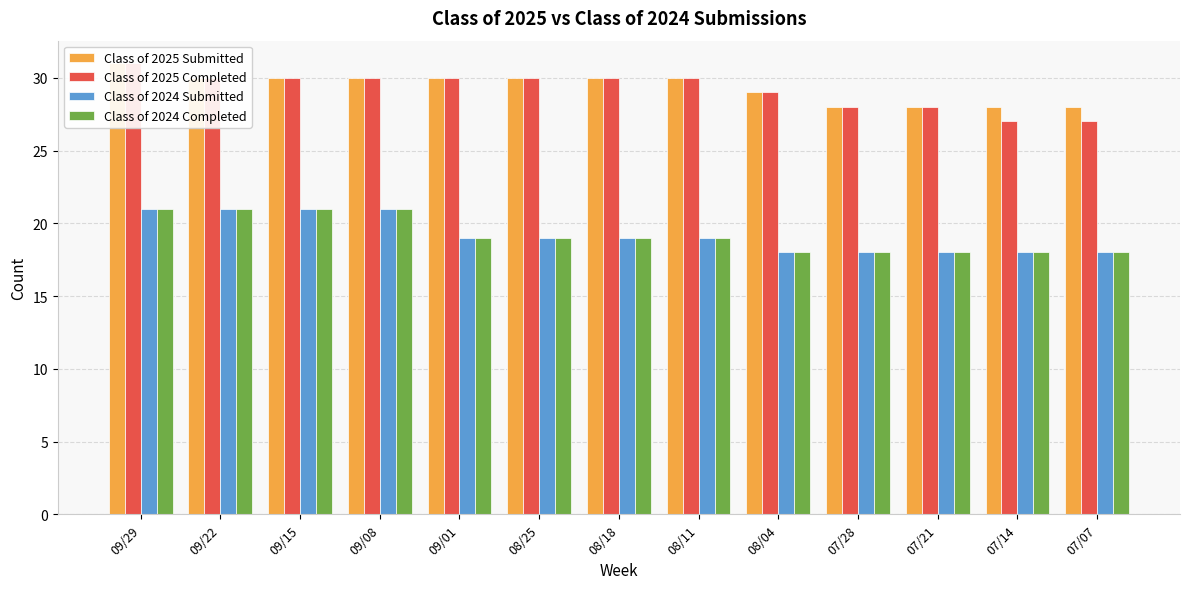

Between 07/21 and 08/04, which is larger?

08/04